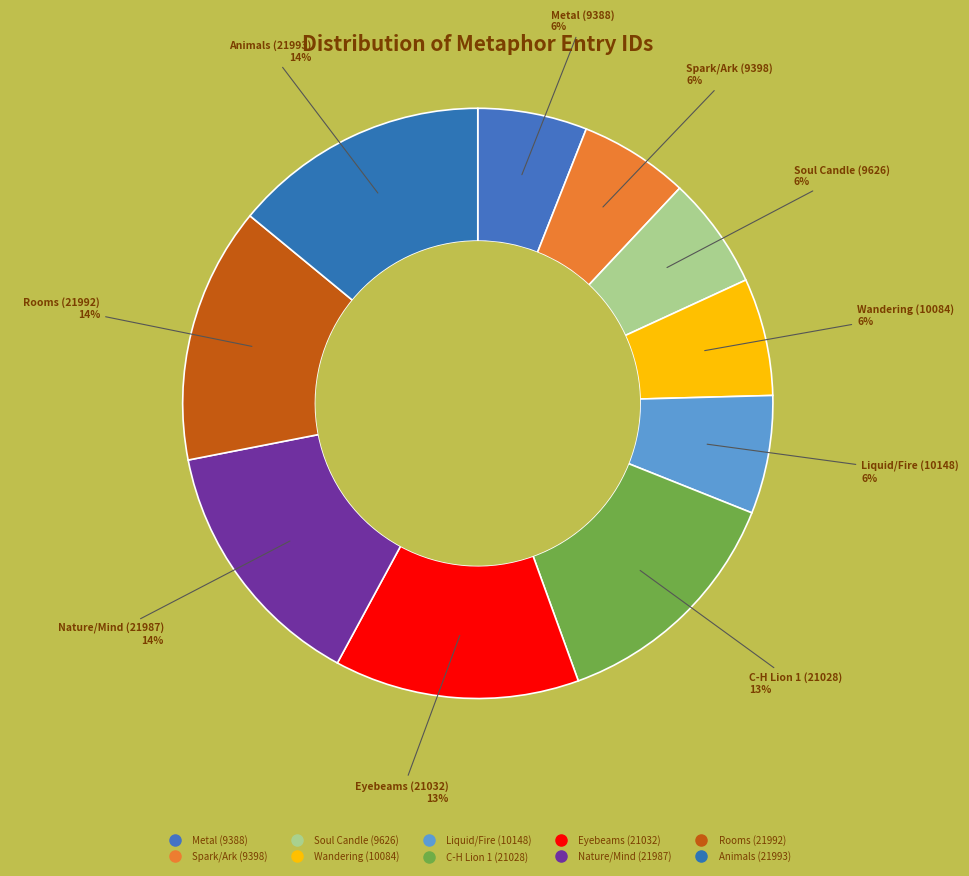

How many slices are in this pie chart?

10